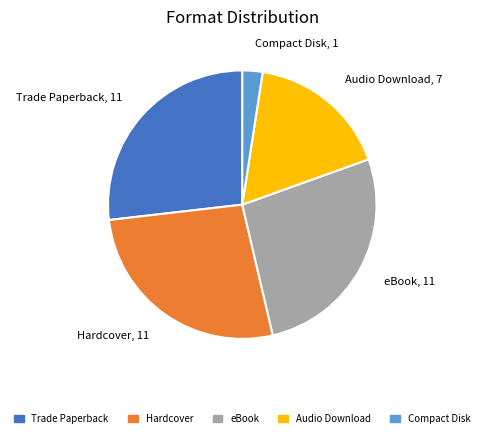

Combined, do Trade Paperback and Audio Download account for over 50%?

No